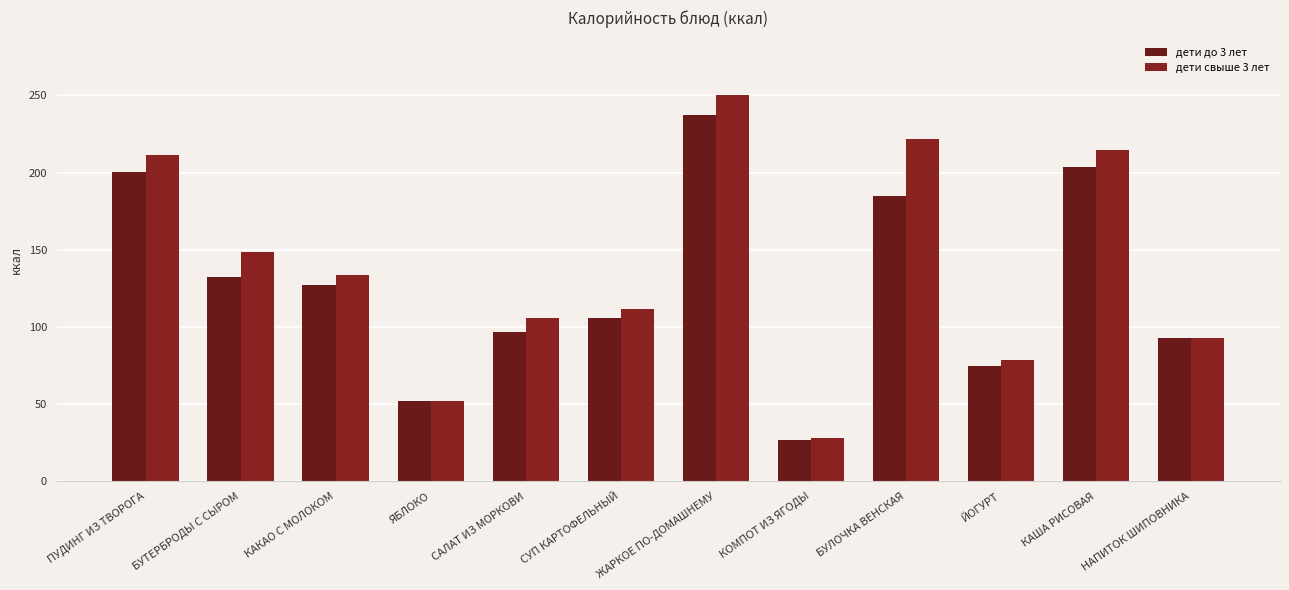

Rank the series at ЯБЛОКО from lowest to highest value.

дети до 3 лет, дети свыше 3 лет